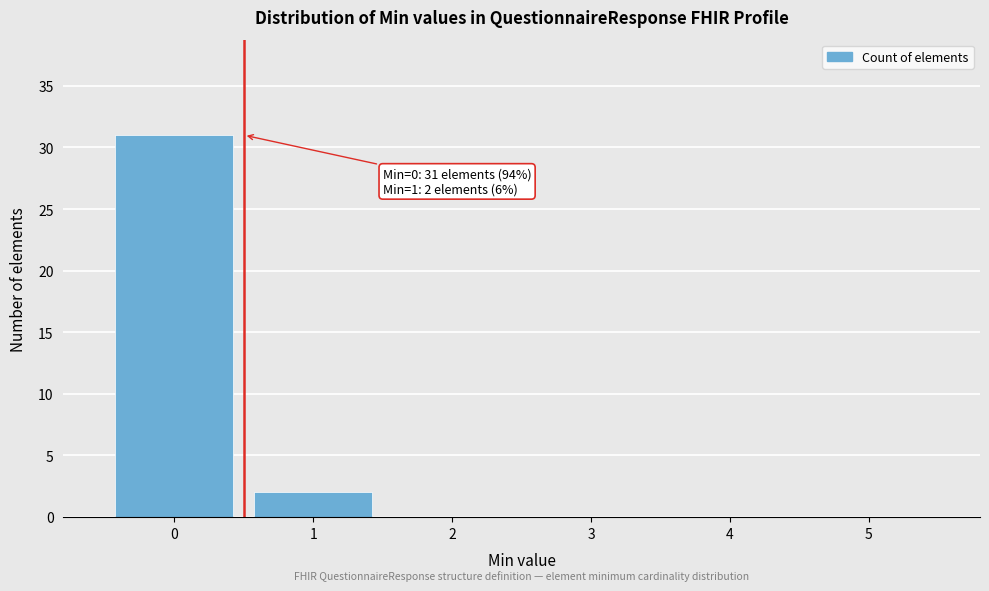

Over which range of the x-axis is the bar tallest?

-0.5 to 0.5